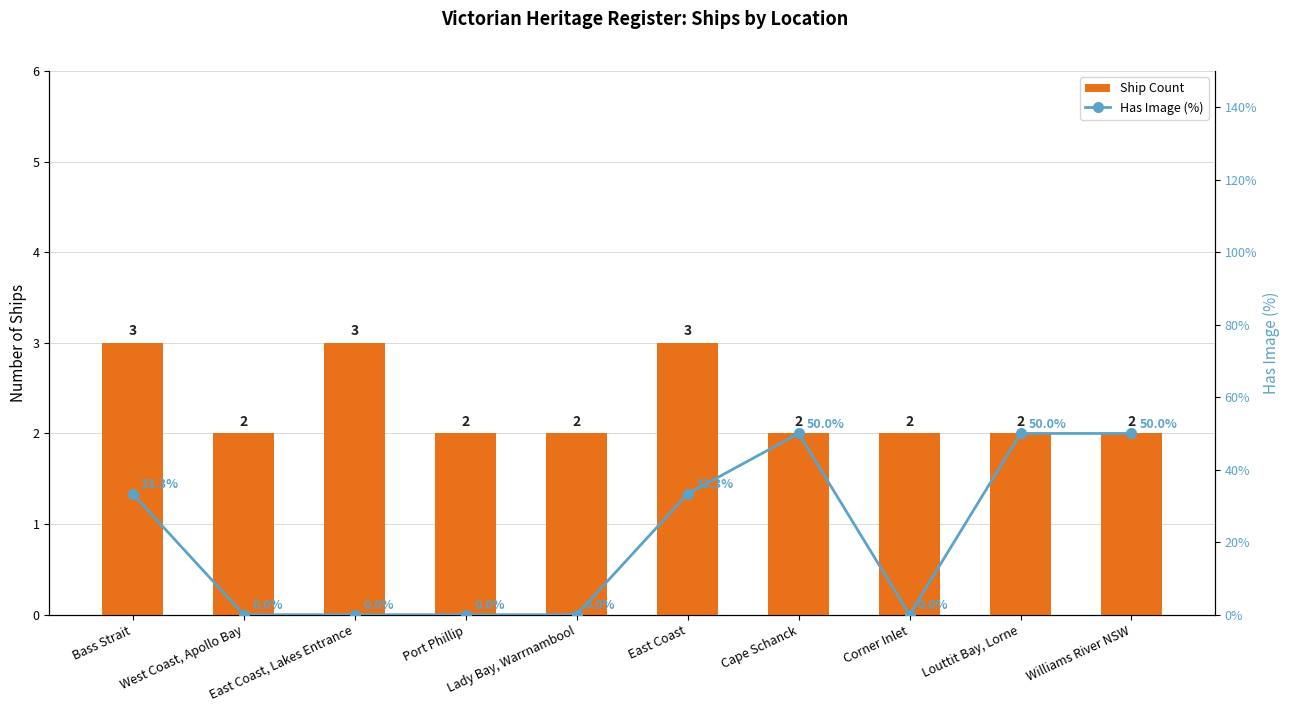

Is it true that Has Image (%) equals 18.9 at Bass Strait?

False